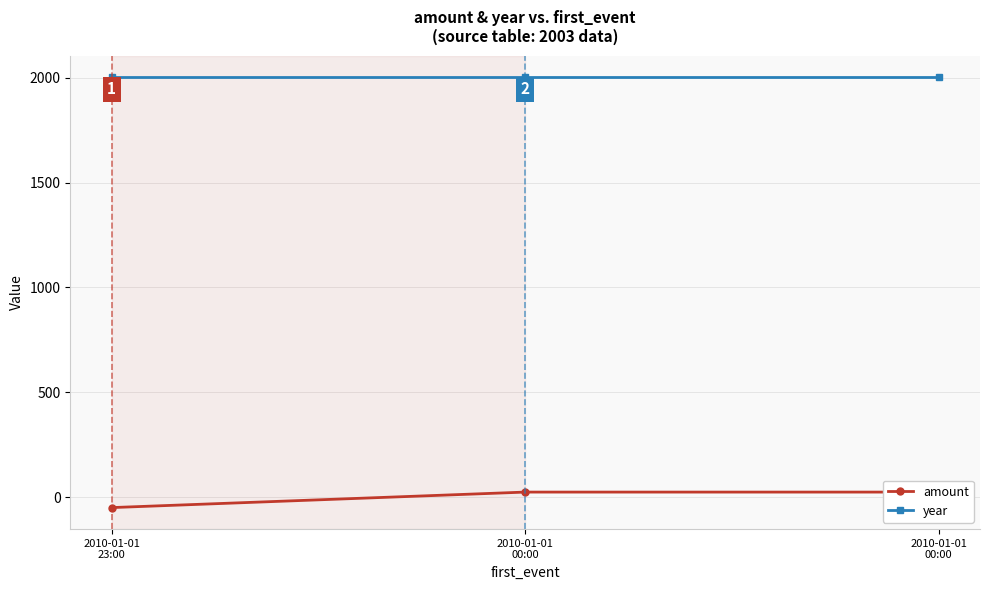

What is the label of the 1st point from the left?

2010-01-01
23:00